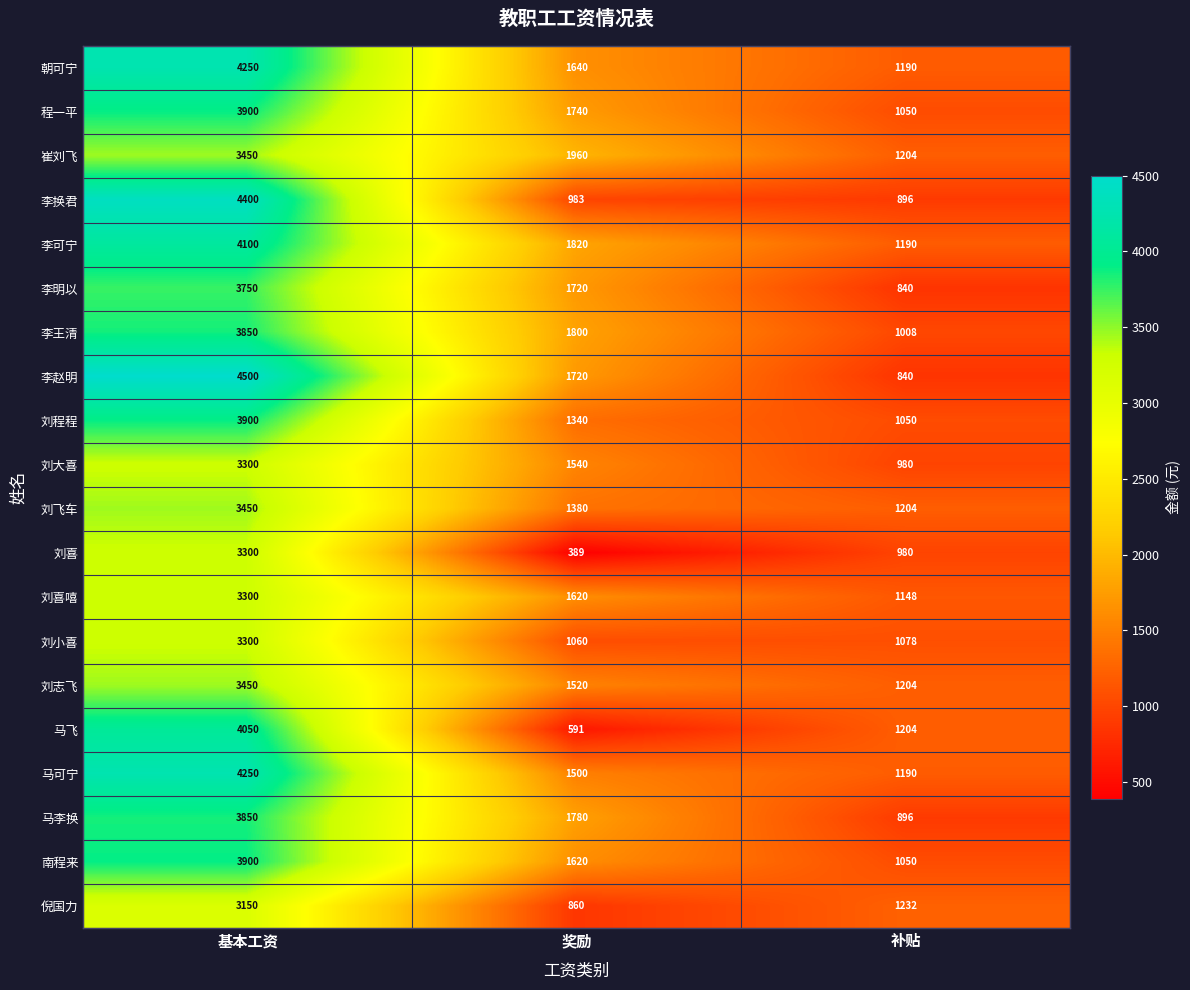

Count the number of categories in the chart.

3